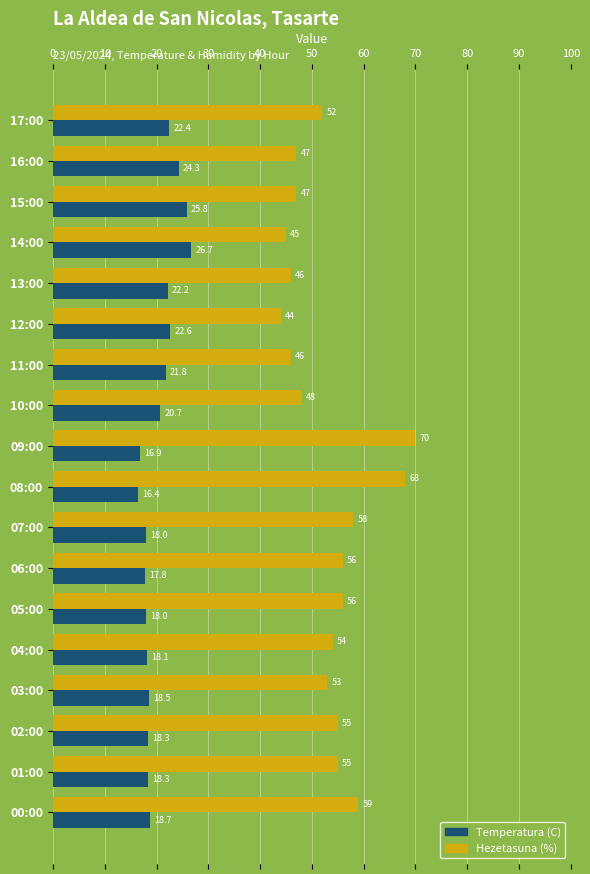

Which series has the widest spread of values?

Hezetasuna (%)